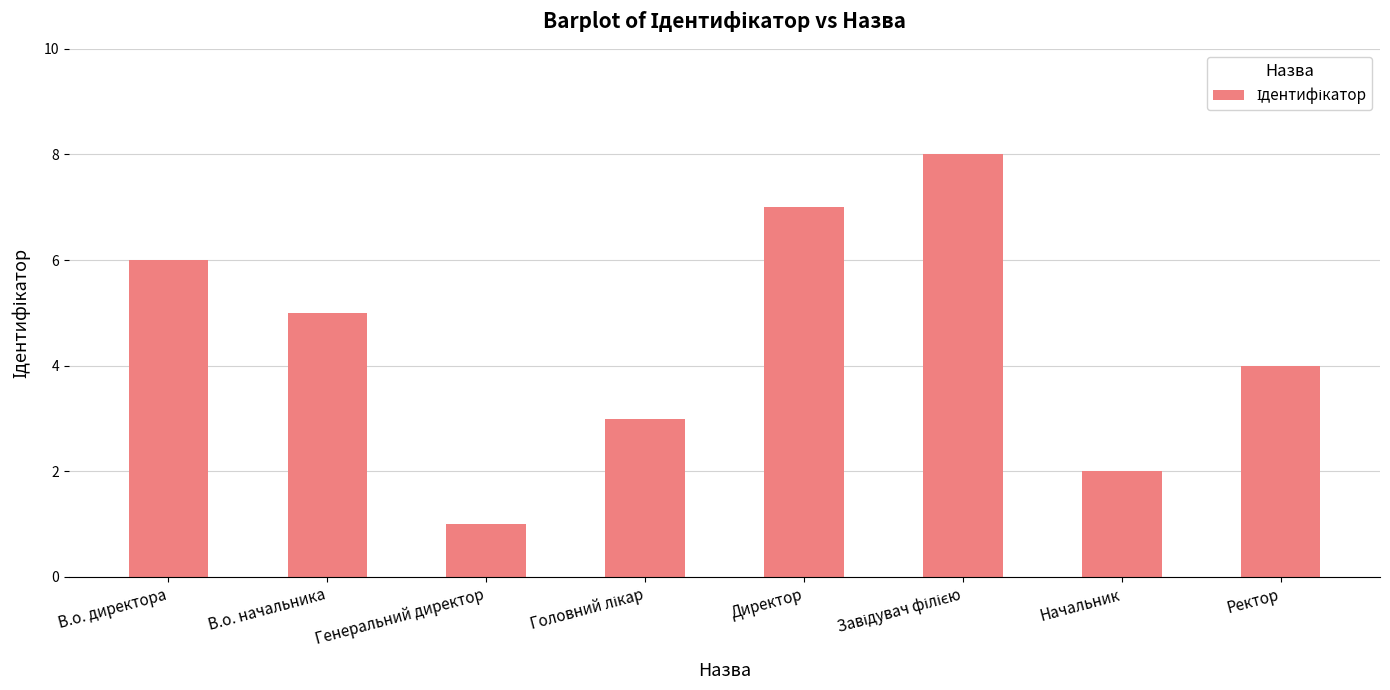

What is the difference between the maximum and minimum values?

7